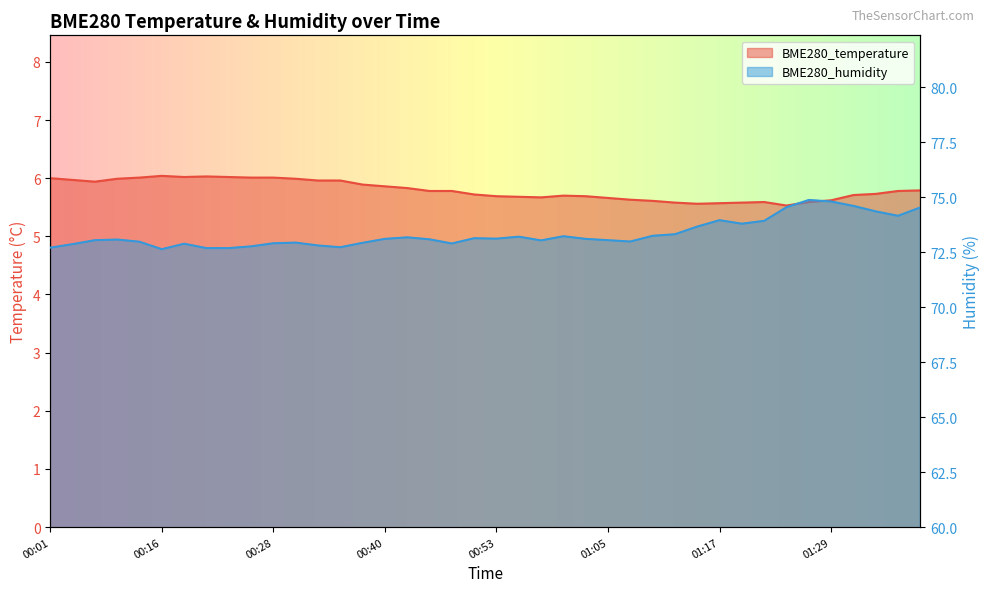

What is the difference between the BME280_temperature values at 00:50 and 00:36?

0.2